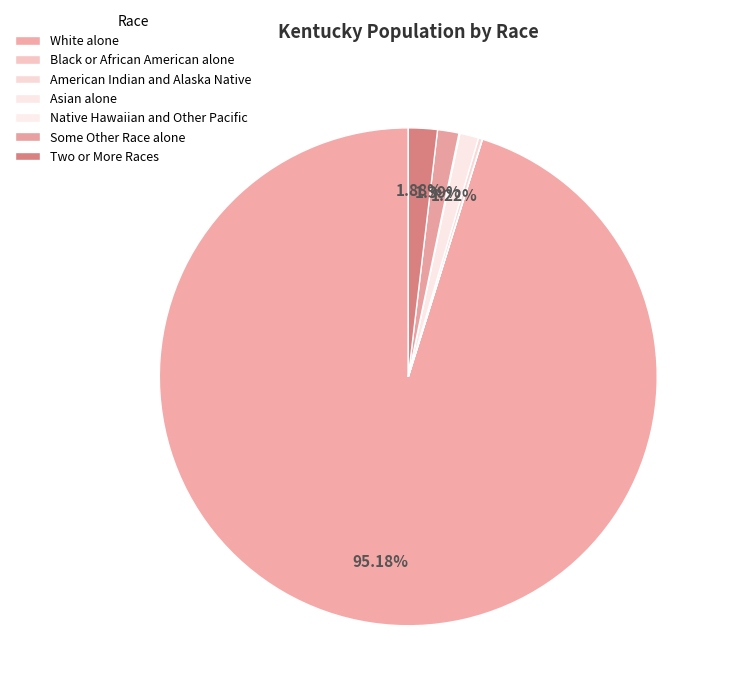

To the nearest percent, what percentage of the pie is White alone?

95%